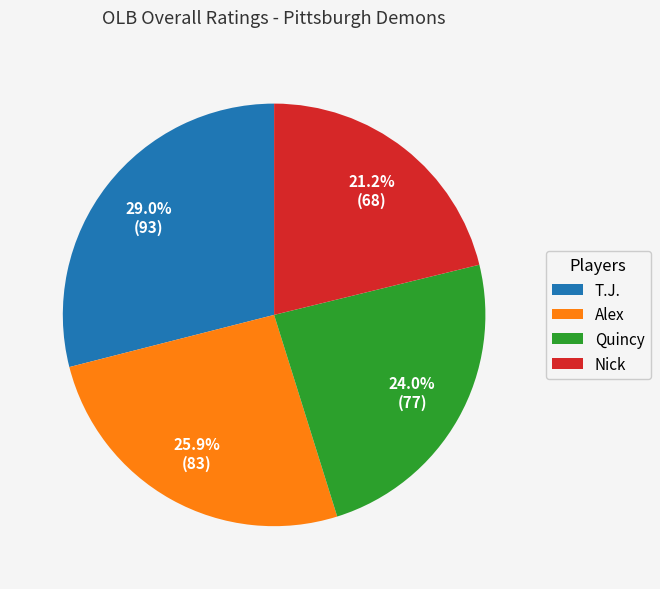

What percentage is the T.J. slice, to the nearest percent?

29%